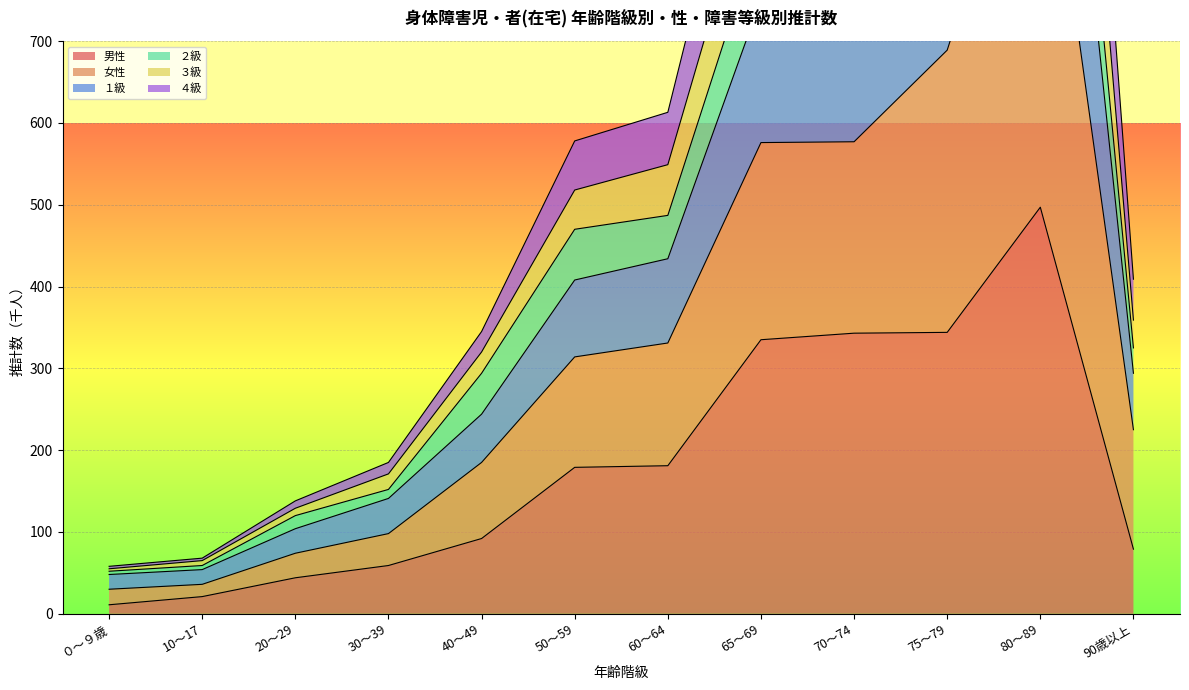

Which category has the highest value in the 男性 series?

80～89